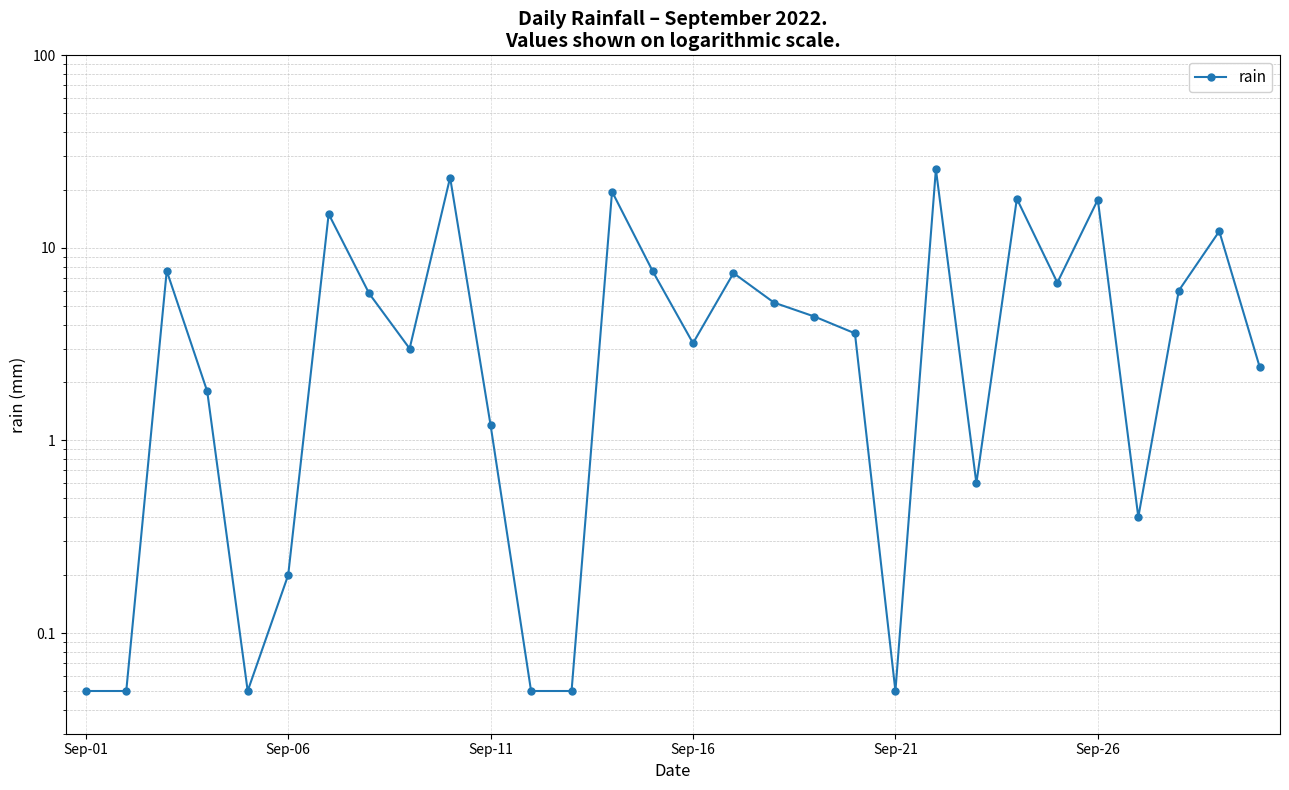

What is the difference between the maximum and second lowest values?

25.6